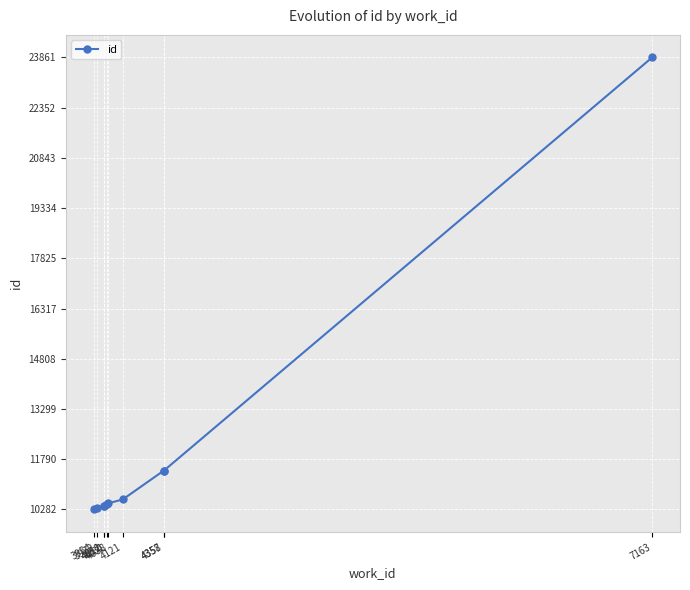

The value at 4357 is 16441. True or false?

False